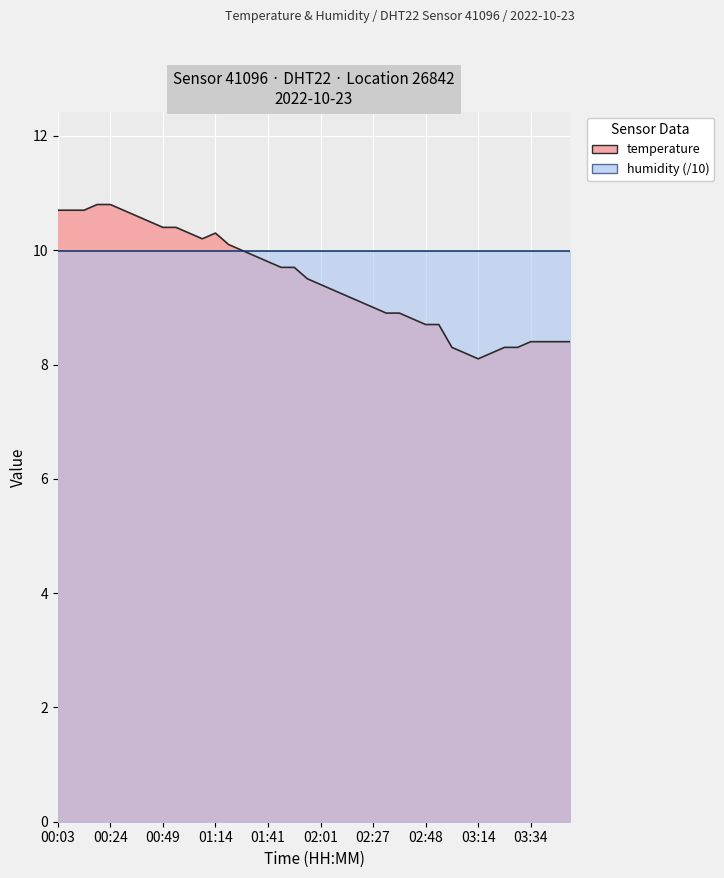

At which category does the data reach its first local valley?

01:04